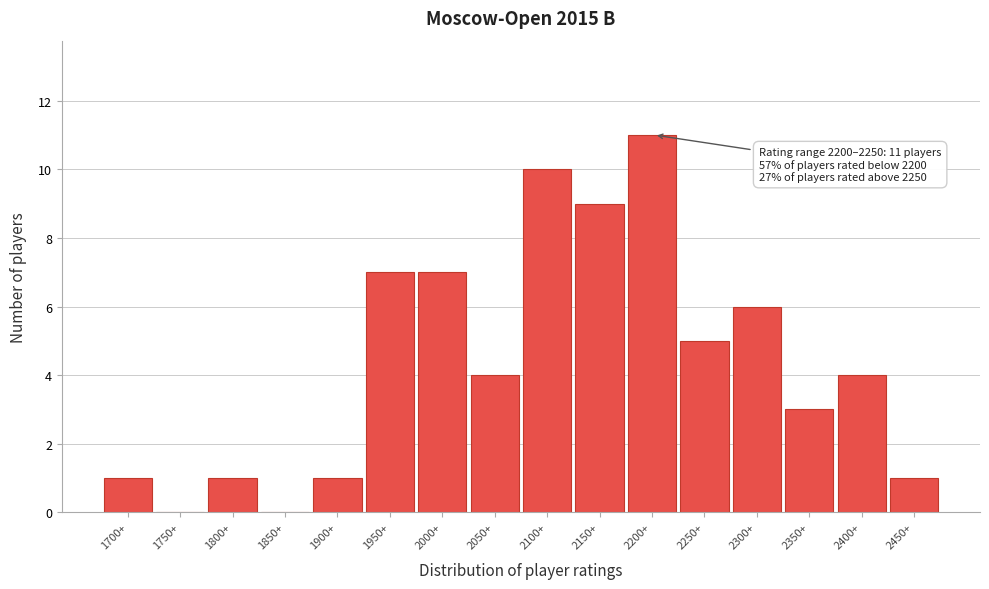

Reading left to right, extract all data points from this chart.

1700+=1	1750+=0	1800+=1	1850+=0	1900+=1	1950+=7	2000+=7	2050+=4	2100+=10	2150+=9	2200+=11	2250+=5	2300+=6	2350+=3	2400+=4	2450+=1